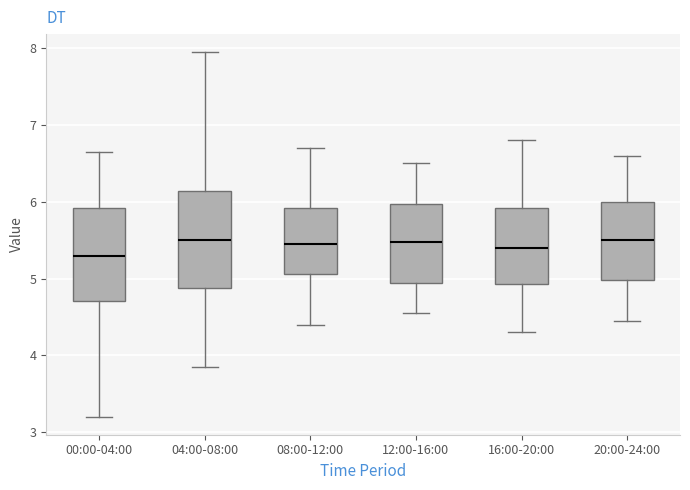

Reading left to right, transcribe this box plot: for each box, give where its median line is, the range the box spans, and where its two whiskers end, as read against the y-axis. The values are not printed on the chart, so give them approximately, as read against the axis.

00:00-04:00: median 5.3, box 4.7 to 5.9, whiskers 3.2 to 6.7
04:00-08:00: median 5.5, box 4.9 to 6.1, whiskers 3.9 to 8.0
08:00-12:00: median 5.5, box 5.1 to 5.9, whiskers 4.4 to 6.7
12:00-16:00: median 5.5, box 4.9 to 6.0, whiskers 4.6 to 6.5
16:00-20:00: median 5.4, box 4.9 to 5.9, whiskers 4.3 to 6.8
20:00-24:00: median 5.5, box 5.0 to 6.0, whiskers 4.5 to 6.6